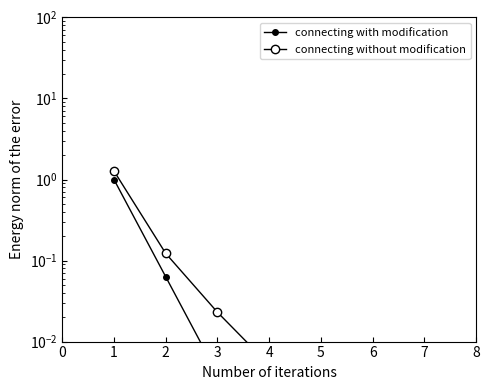

True or false: connecting without modification and connecting with modification intersect in this chart.

False